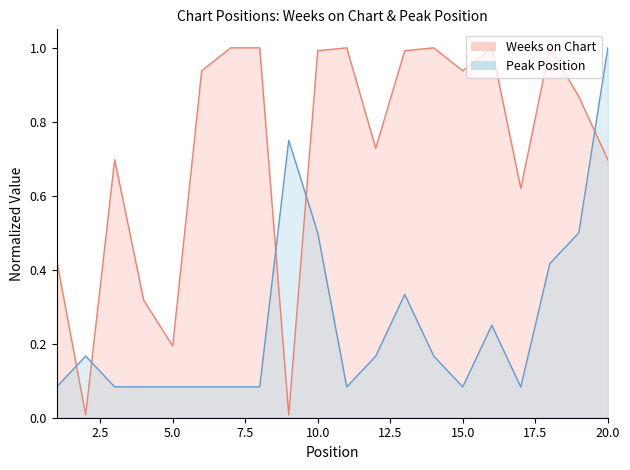

Rank the series by their average value, from lowest to highest.

Peak Position, Weeks on Chart